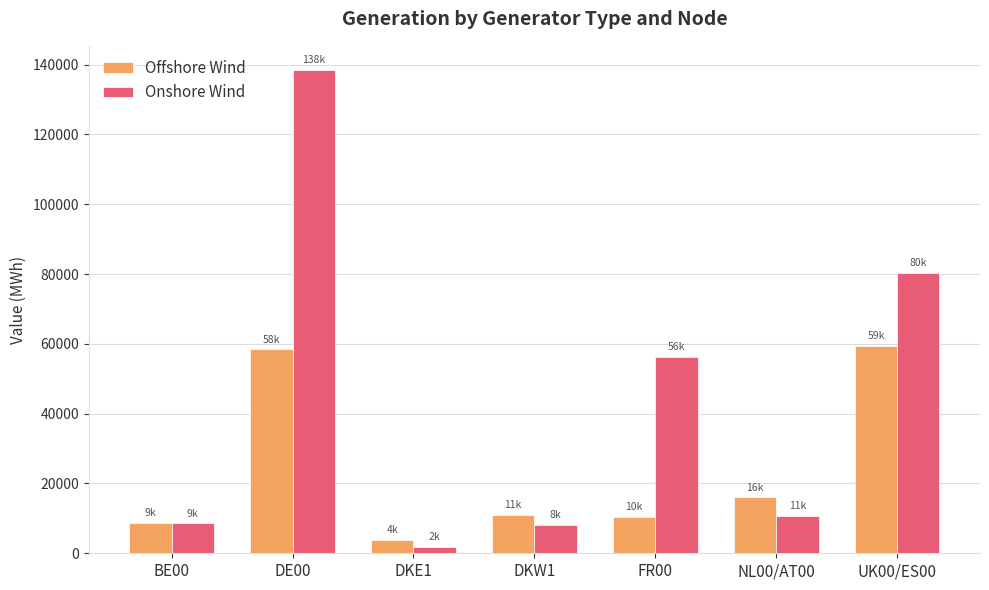

What is the lowest value of the Onshore Wind series?

1876.2